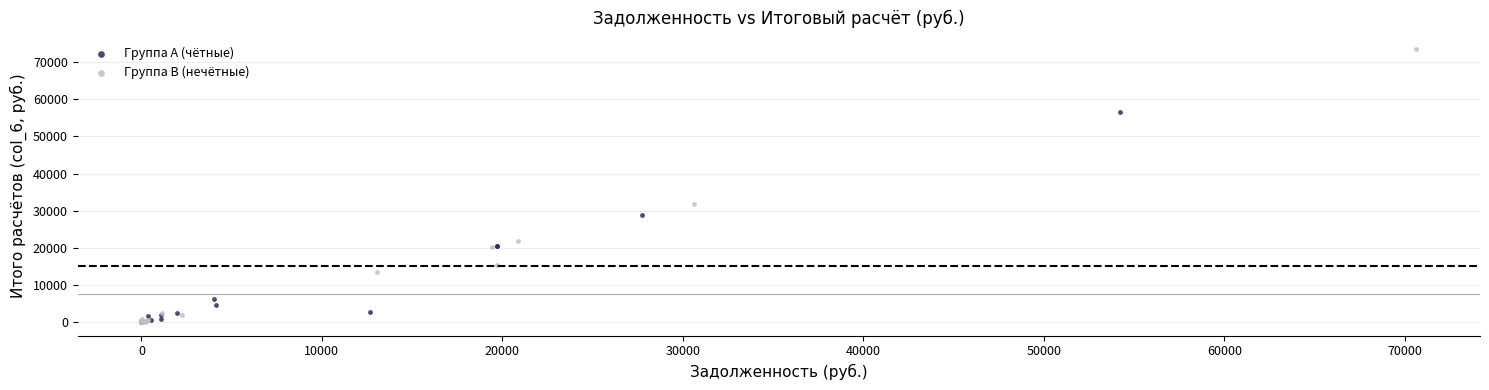

Which series reaches the maximum Y coordinate?

Группа B (нечётные)